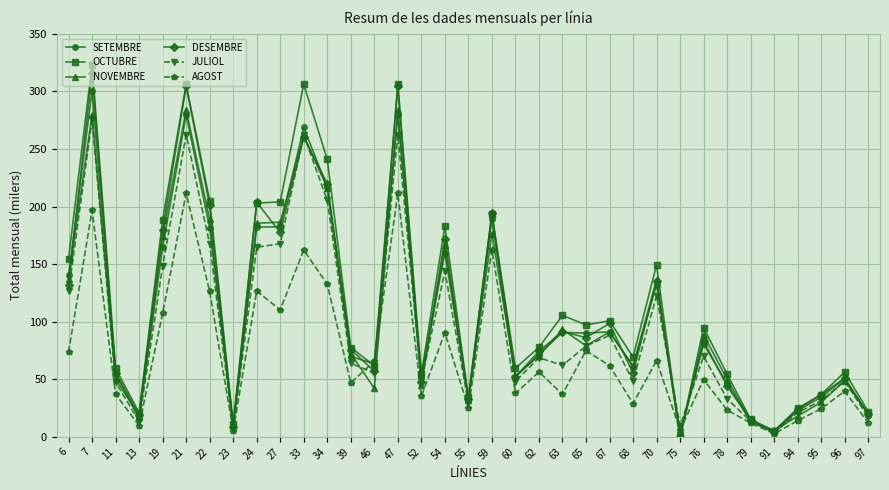

What are all the series names shown in the legend?

SETEMBRE, OCTUBRE, NOVEMBRE, DESEMBRE, JULIOL, AGOST